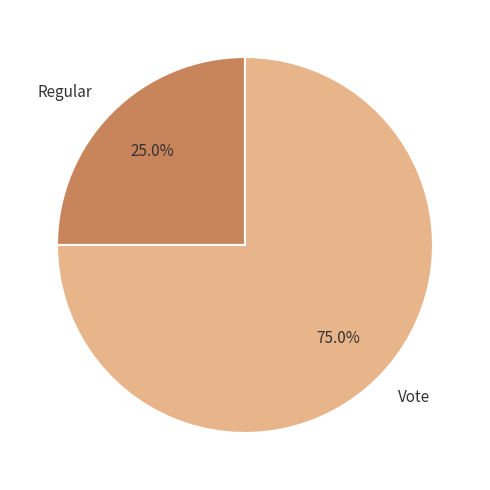

To the nearest percent, what is the difference between the largest and smallest slice percentages?

50%